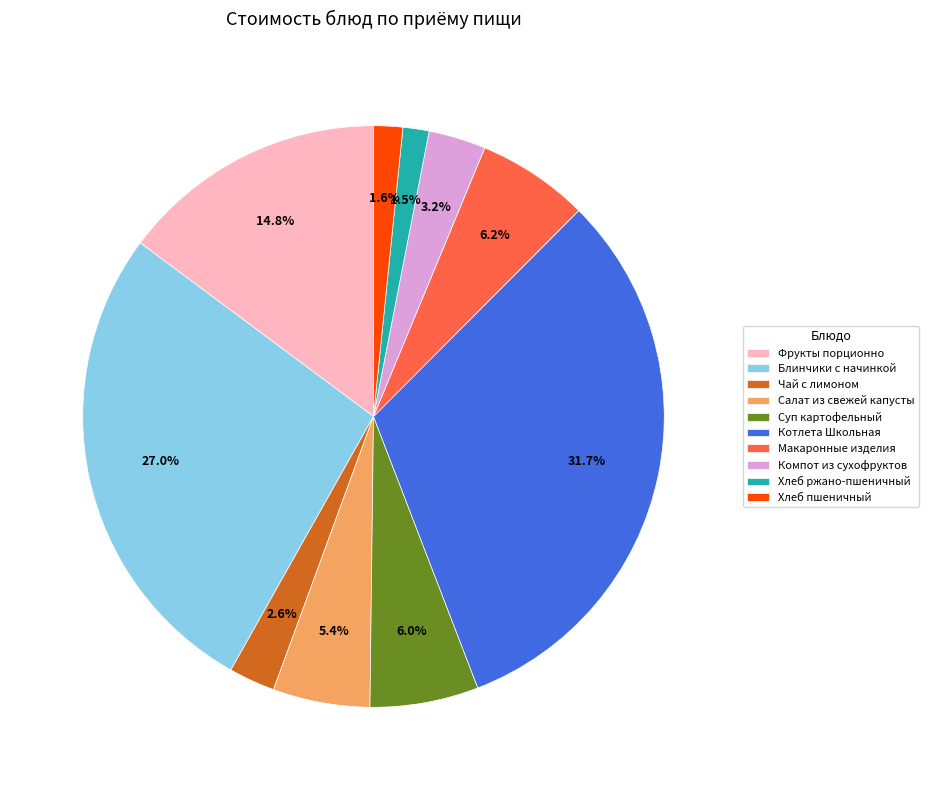

Is there any slice that represents more than half of the pie?

No